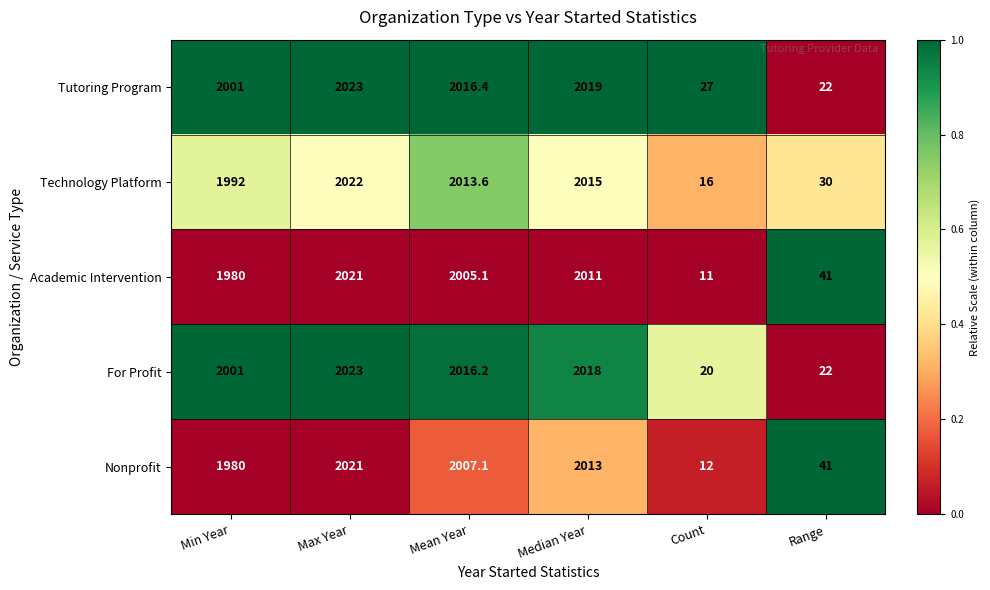

Rank the categories by Tutoring Program value from lowest to highest.

Range, Count, Min Year, Mean Year, Median Year, Max Year